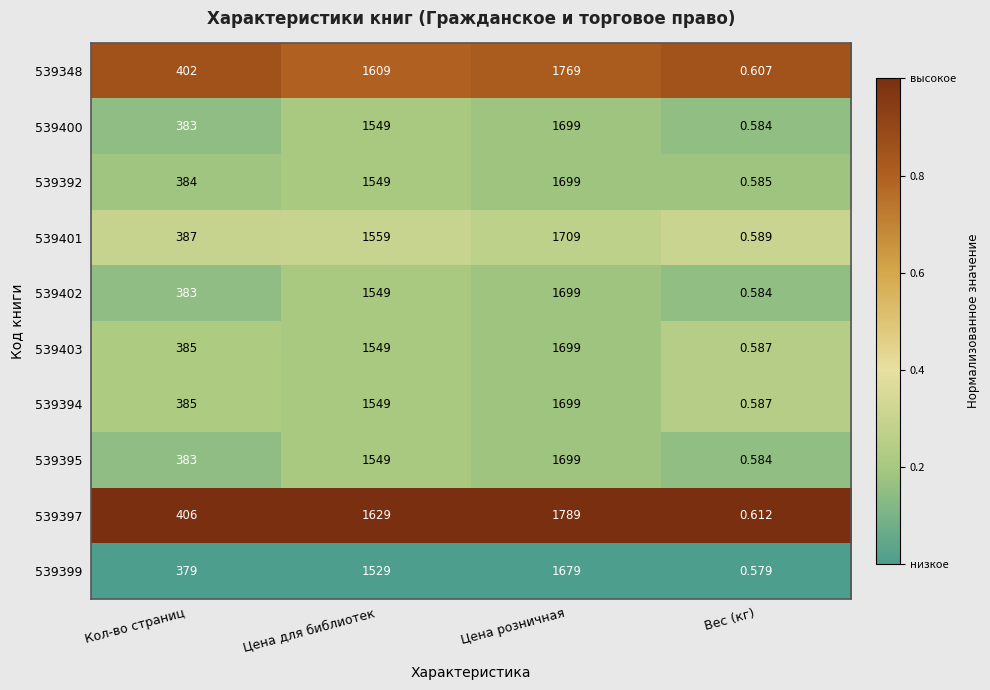

Where is 539348 nearest to the value 884?

Кол-во страниц